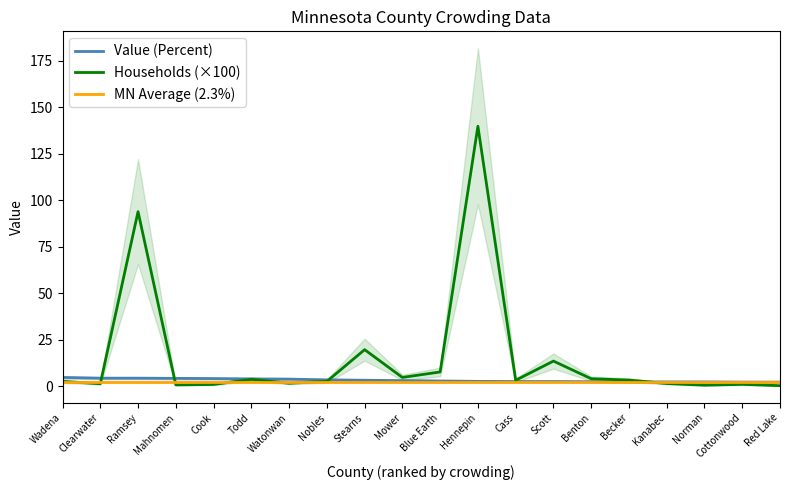

What position from the left is Ramsey?

3